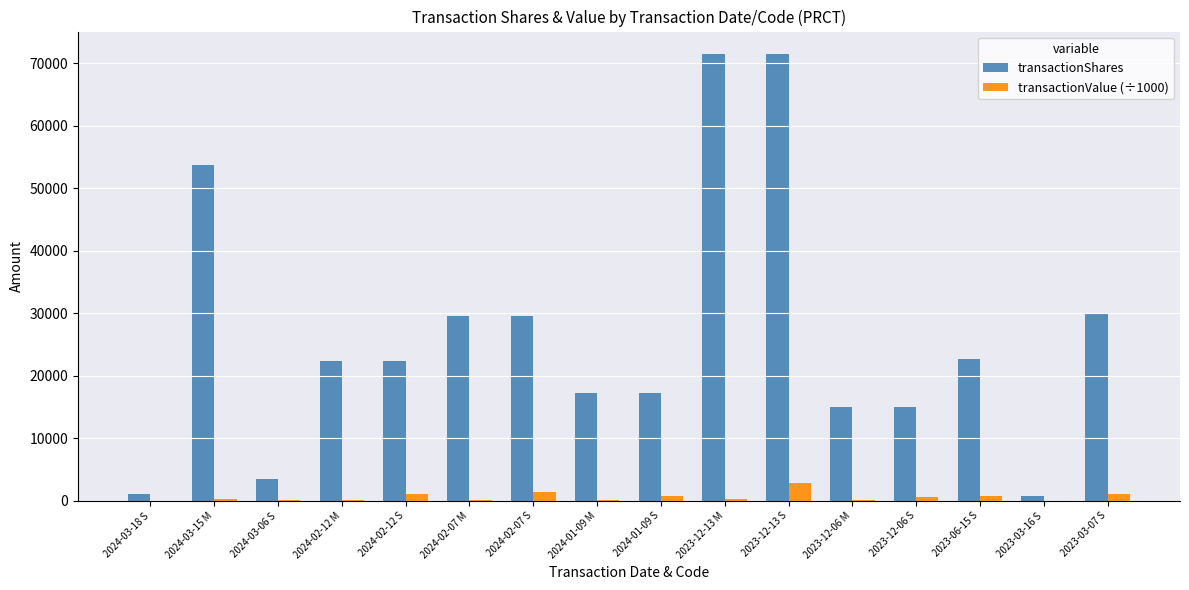

What is the maximum value for transactionValue (÷1000)?

2862.2